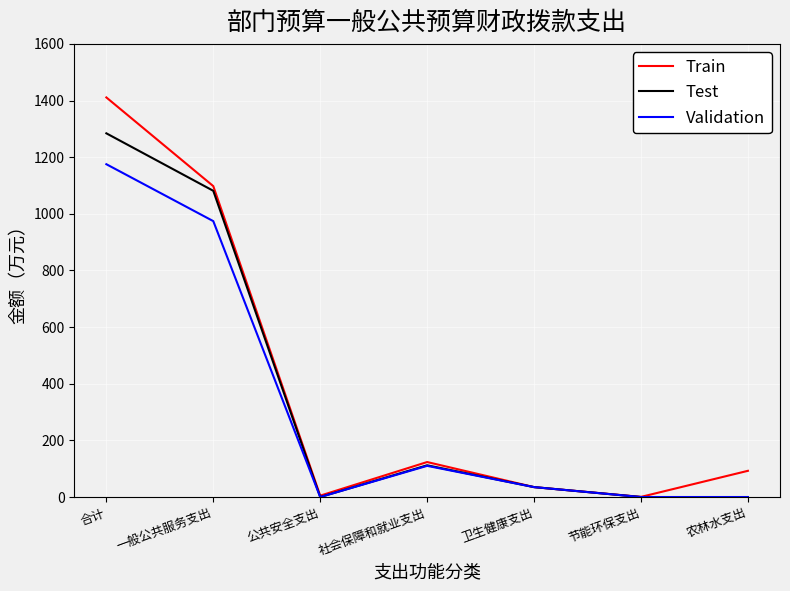

How many interior local peaks does the Train series have?

1